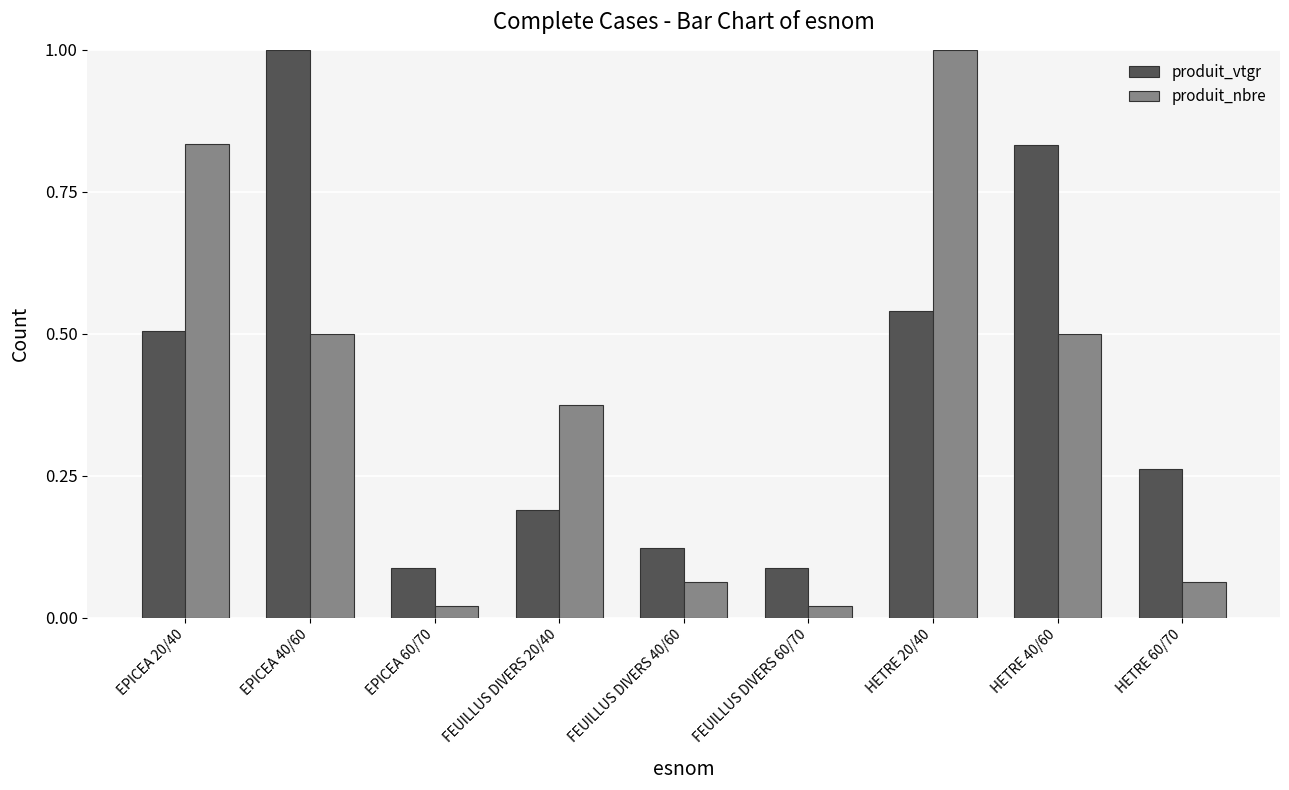

The value of produit_nbre at HETRE 20/40 is 1.0. True or false?

True